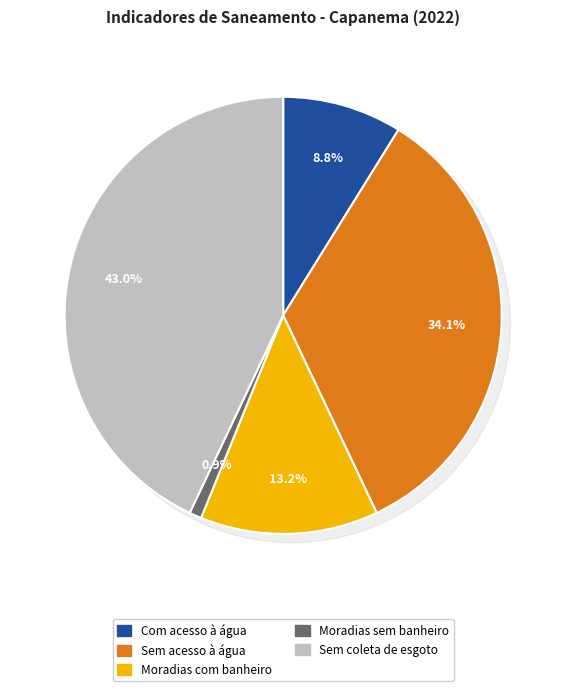

How many slices are in this pie chart?

5